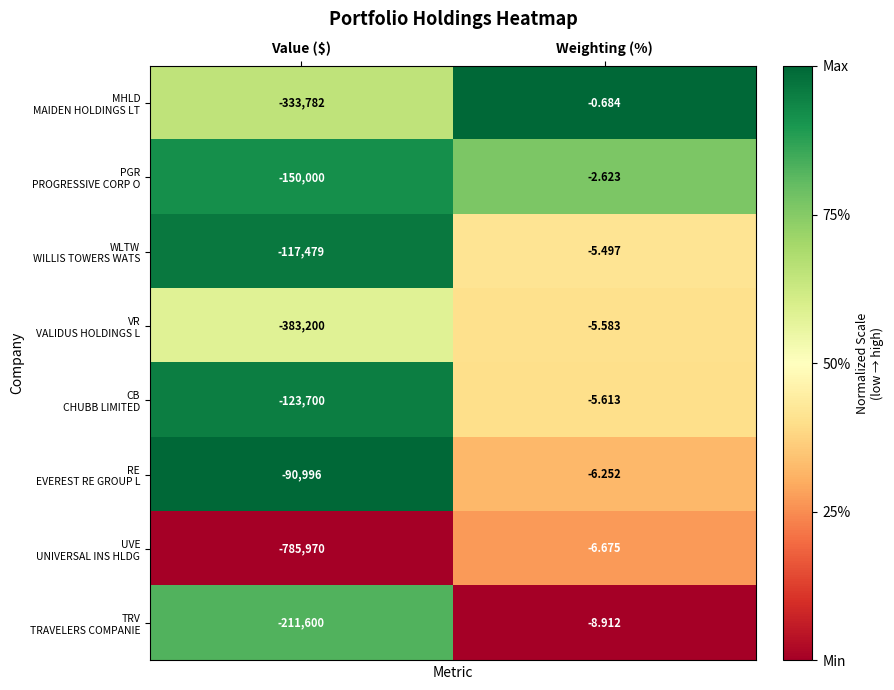

At which category is the sum across all series the highest?

Weighting (%)